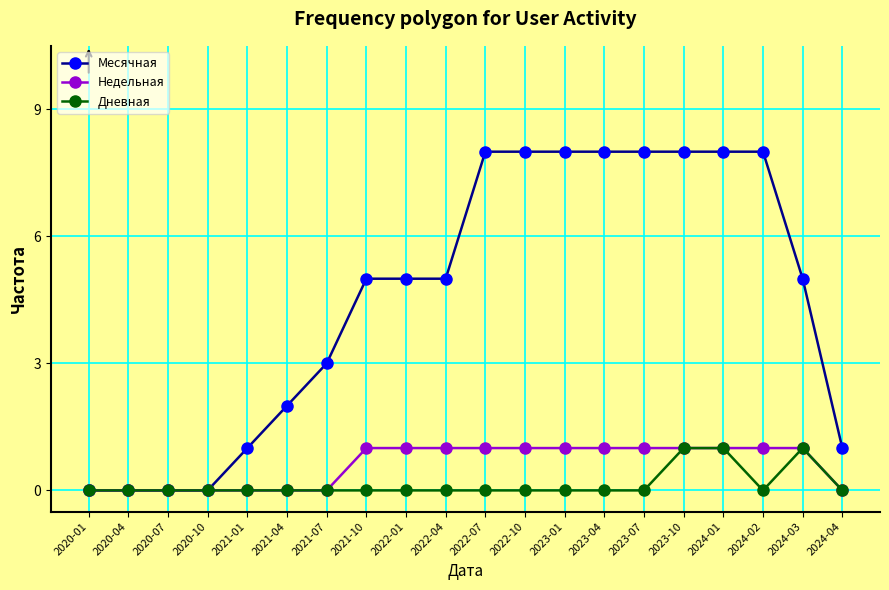

What is the difference between the second highest and second lowest values in the Месячная series?

8